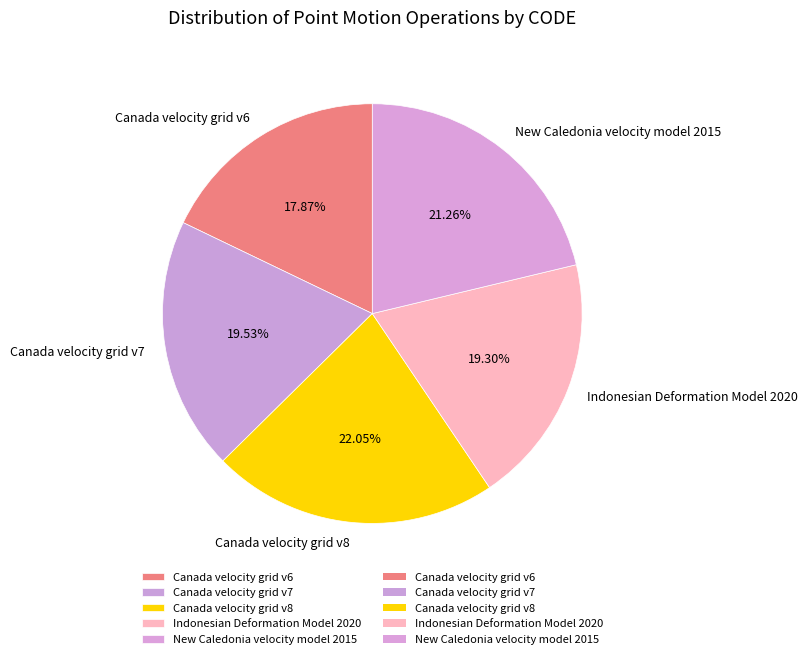

How much of the chart is everything except Indonesian Deformation Model 2020?

80.7%